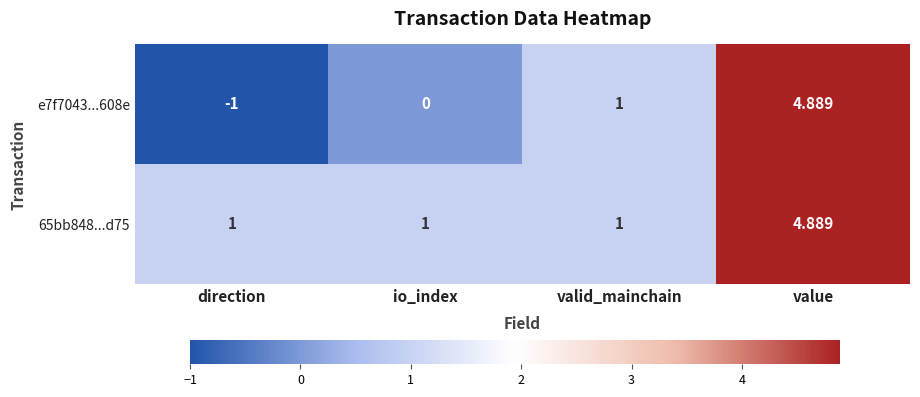

Count the number of data series in this chart.

2